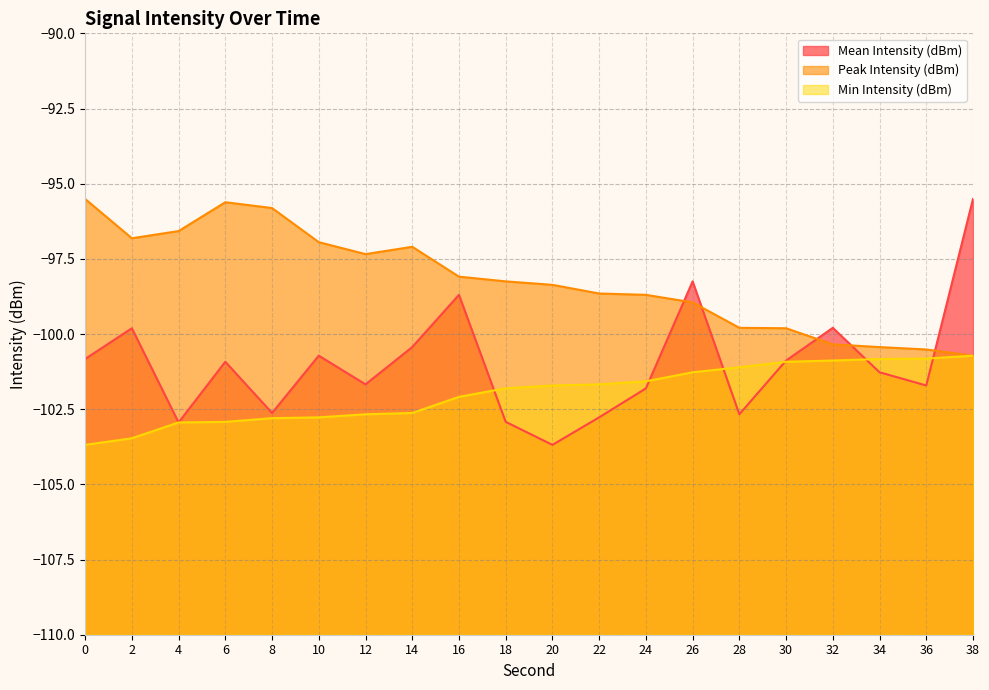

At which label is Peak Intensity (dBm) closest to -98?

16